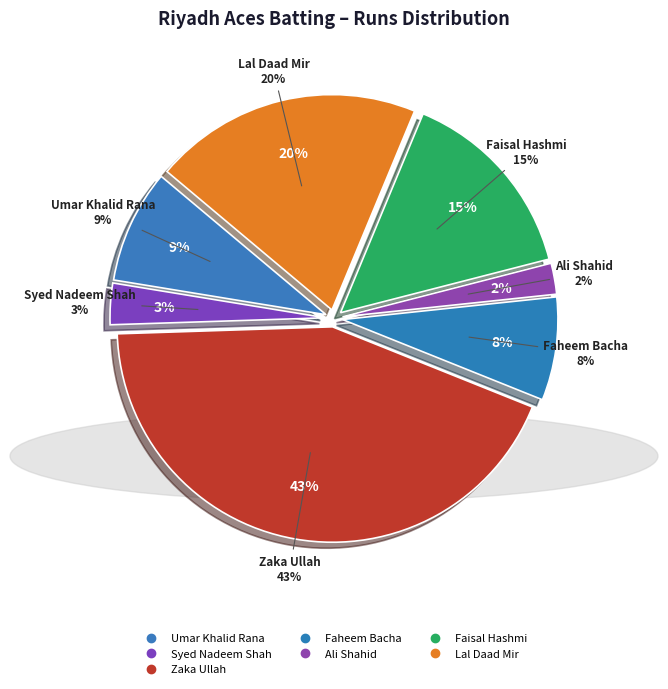

Is there a majority slice in this chart?

No